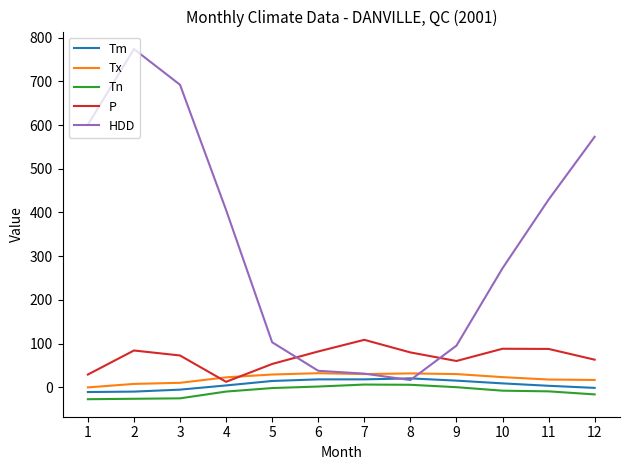

Which series has the largest total across all categories?

HDD